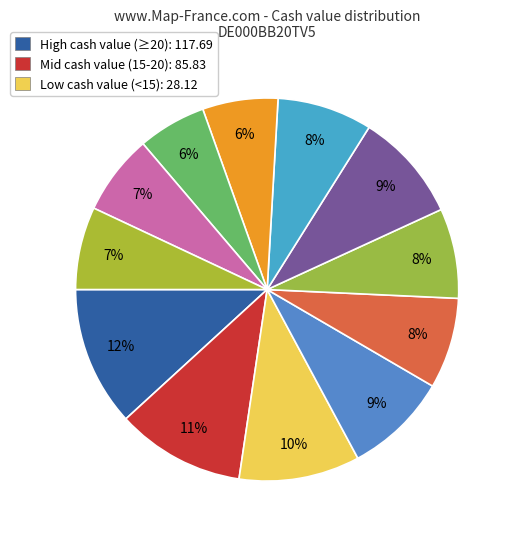

Count the number of slices in the pie.

12